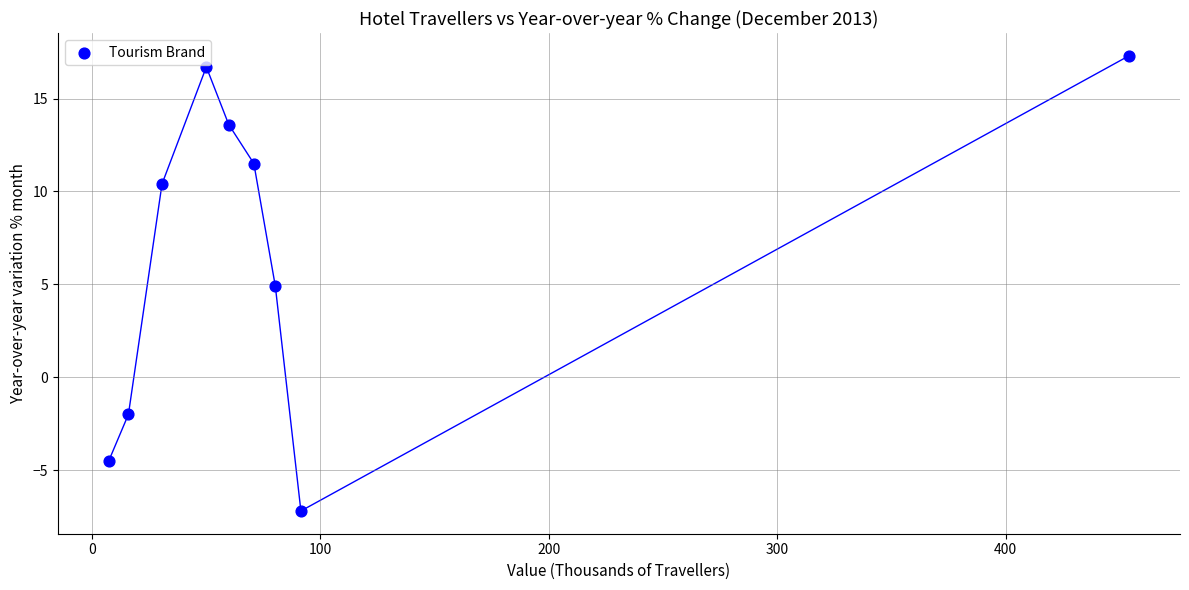

What is the average X value?

95.6